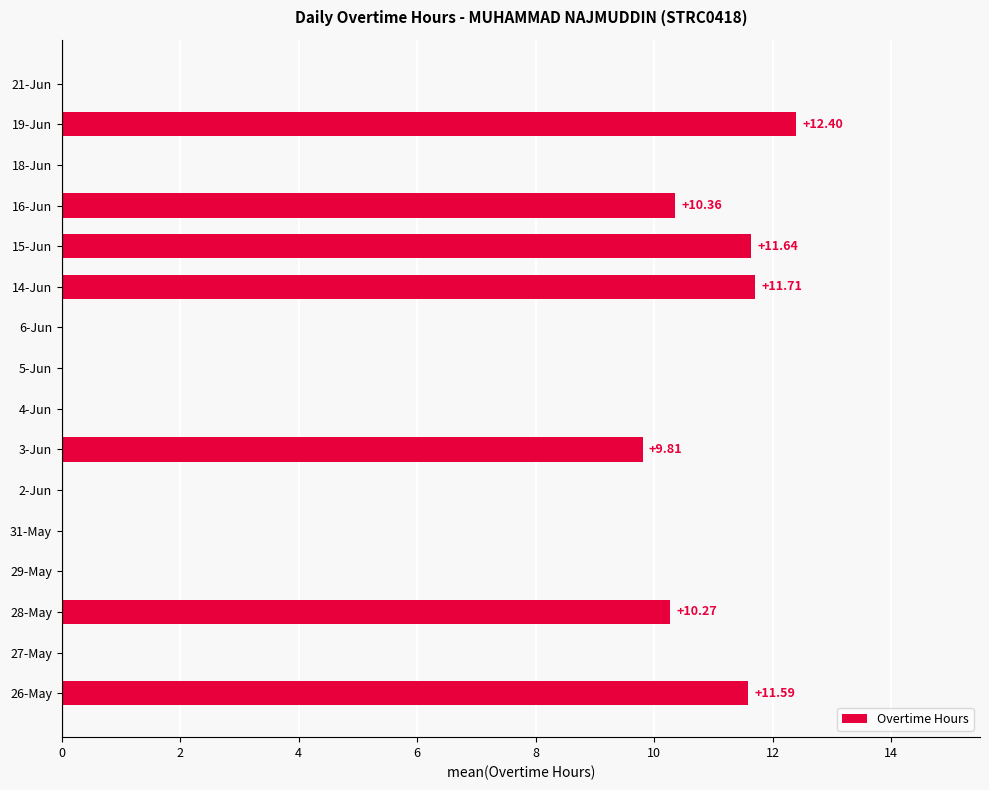

Between 3-Jun and 16-Jun, which is larger?

16-Jun